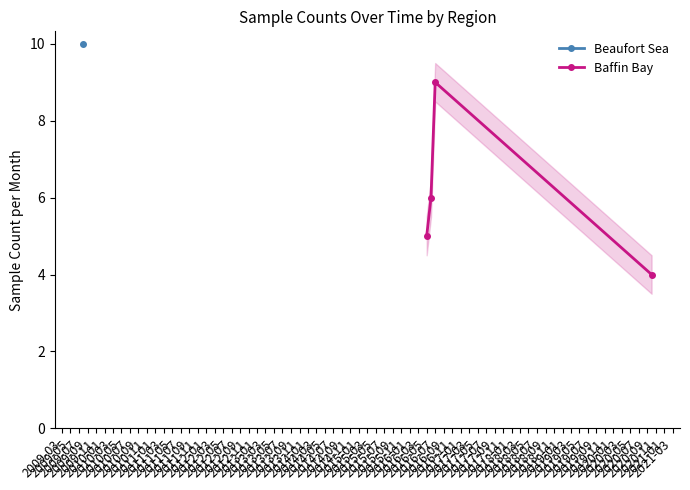

How many interior local peaks does the Baffin Bay series have?

1